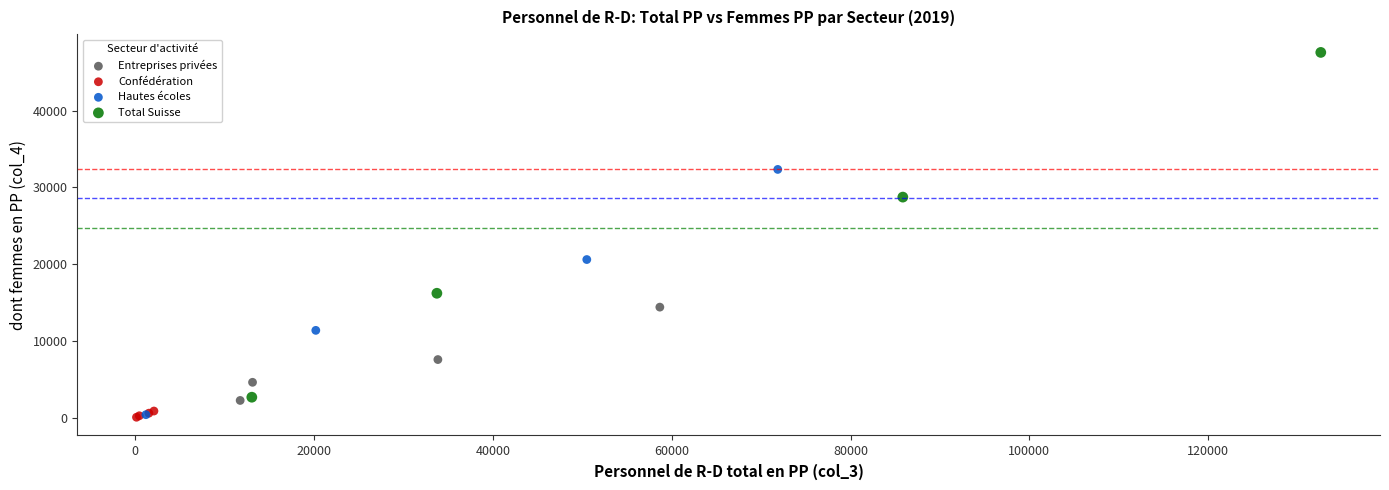

Which series has the largest Y range (max minus min)?

Total Suisse